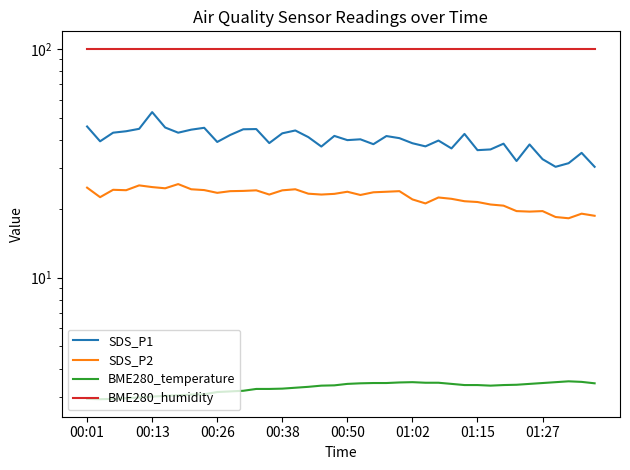

Count the number of data series in this chart.

4